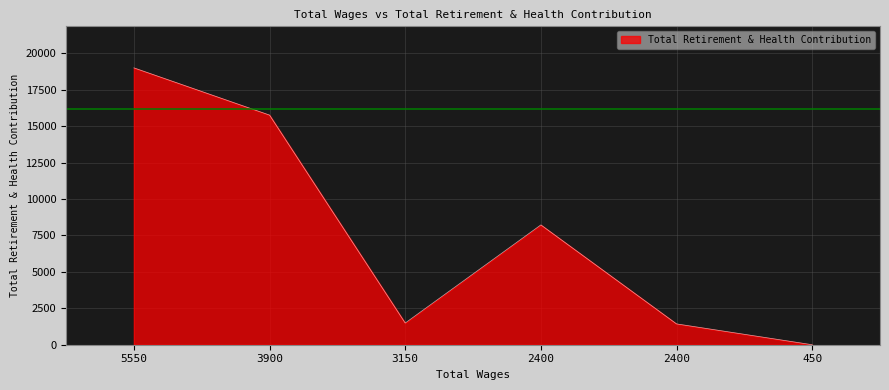

How many values are below 8221?

3